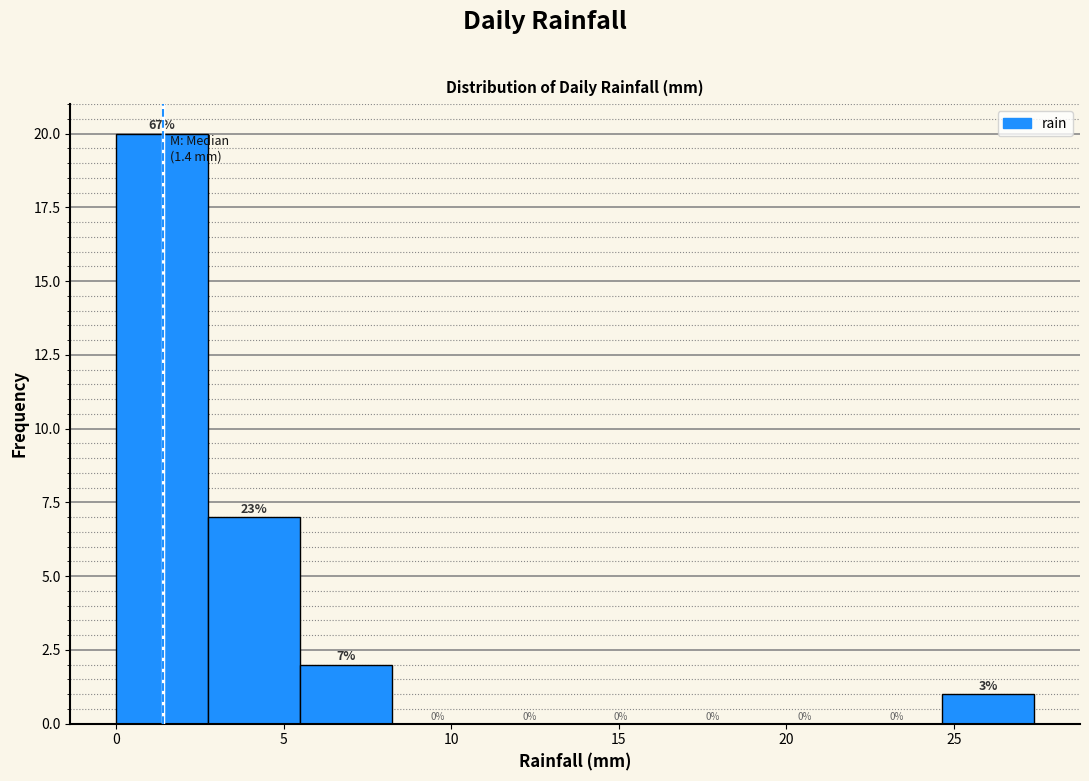

Over which range of the x-axis is the bar tallest?

0.0 to 2.5